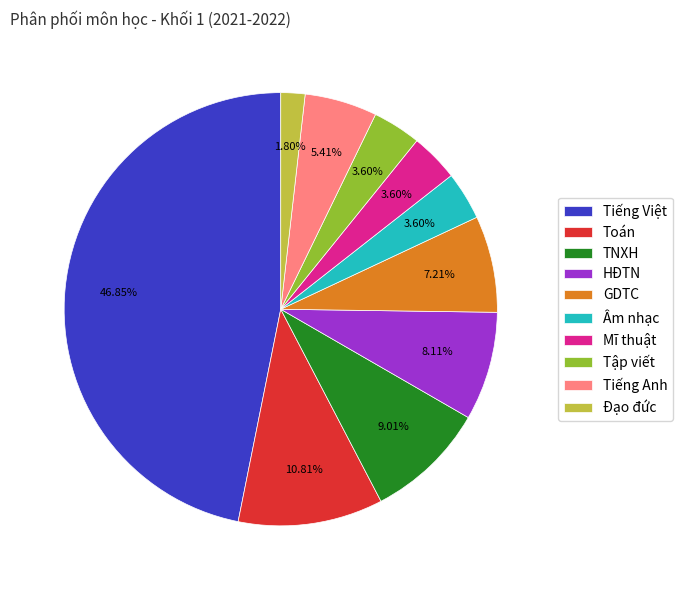

To the nearest percent, what is the average slice percentage?

10%